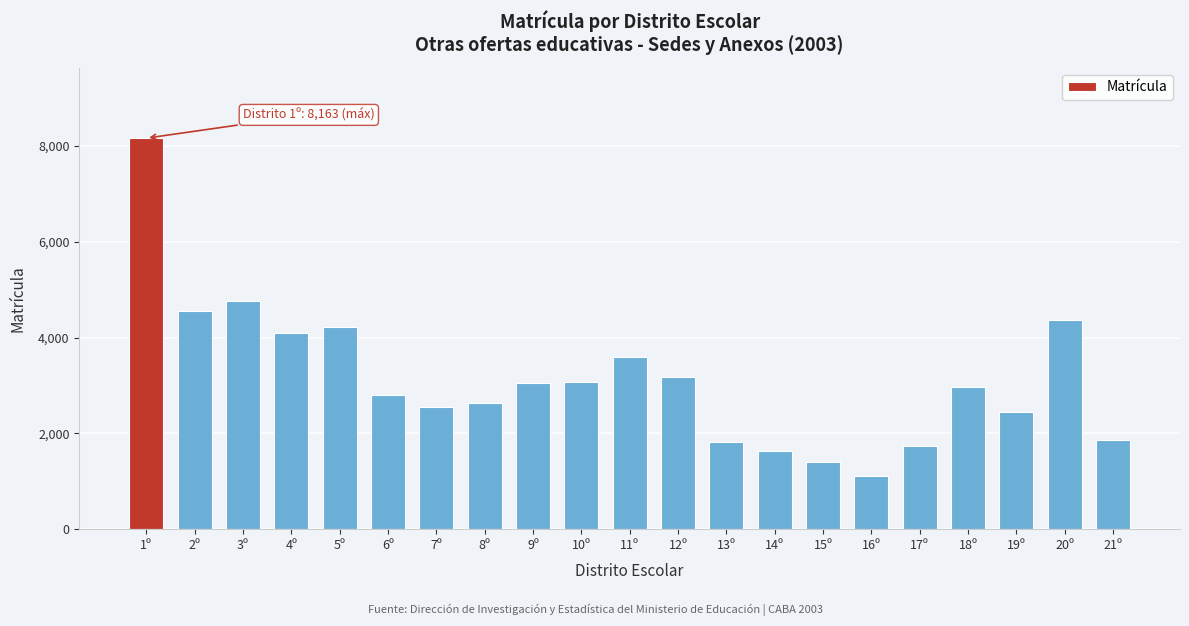

What is the label of the 3rd bar from the right?

19º